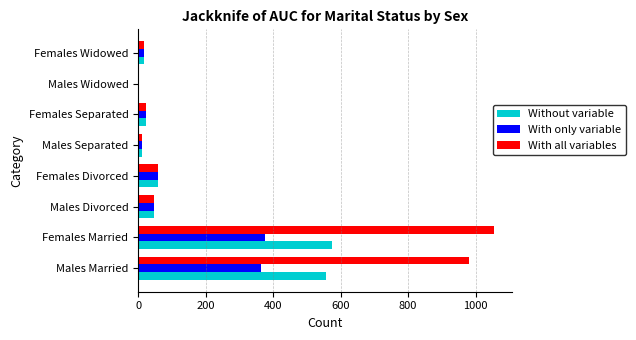

How many data points does each series have?

8